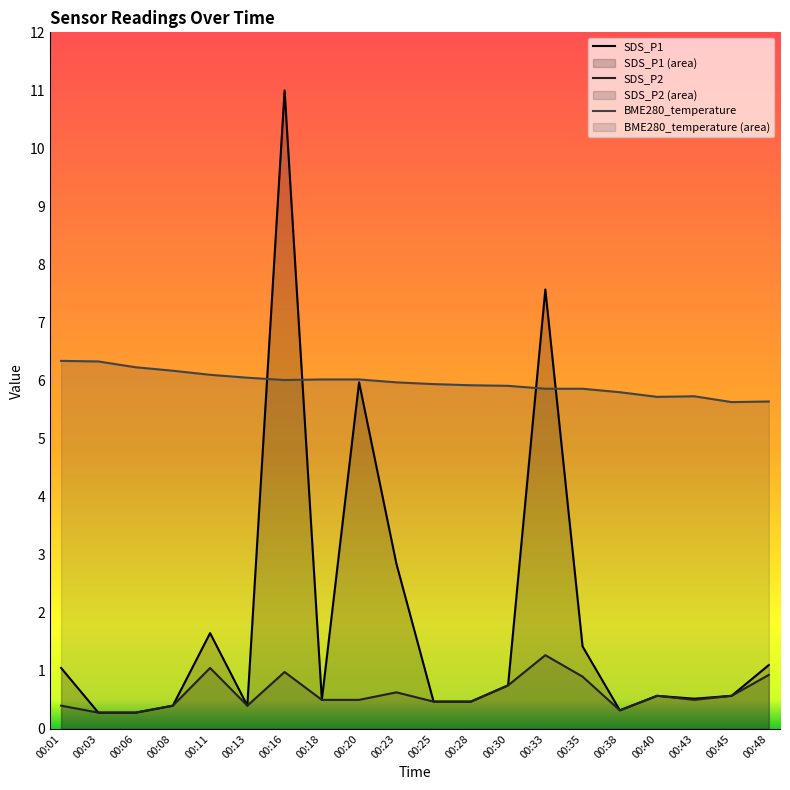

At which label is BME280_temperature closest to 5?

00:45